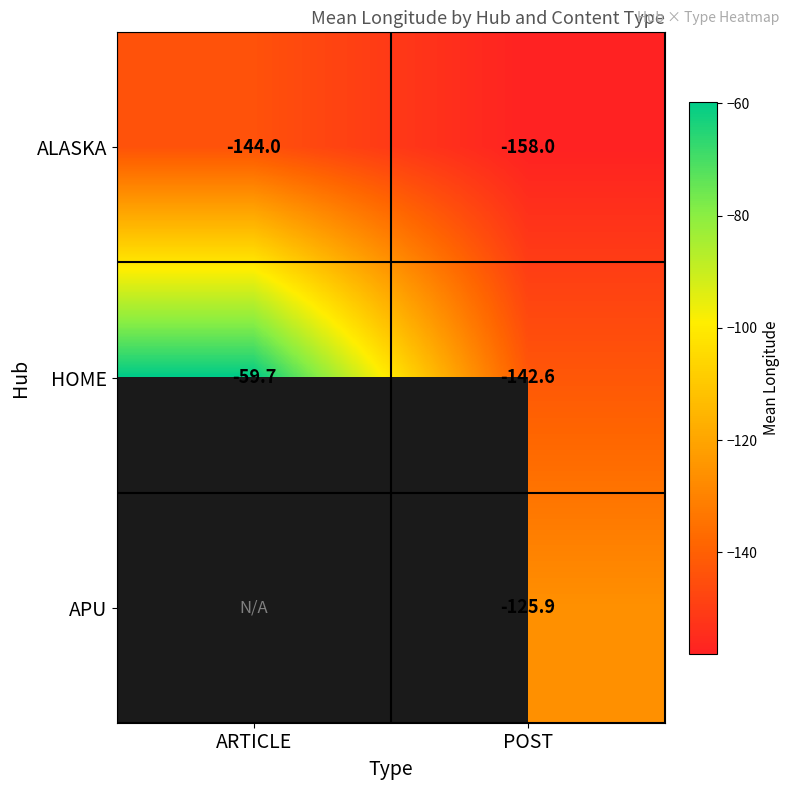

List the labels in order of ALASKA value, largest first.

ARTICLE, POST